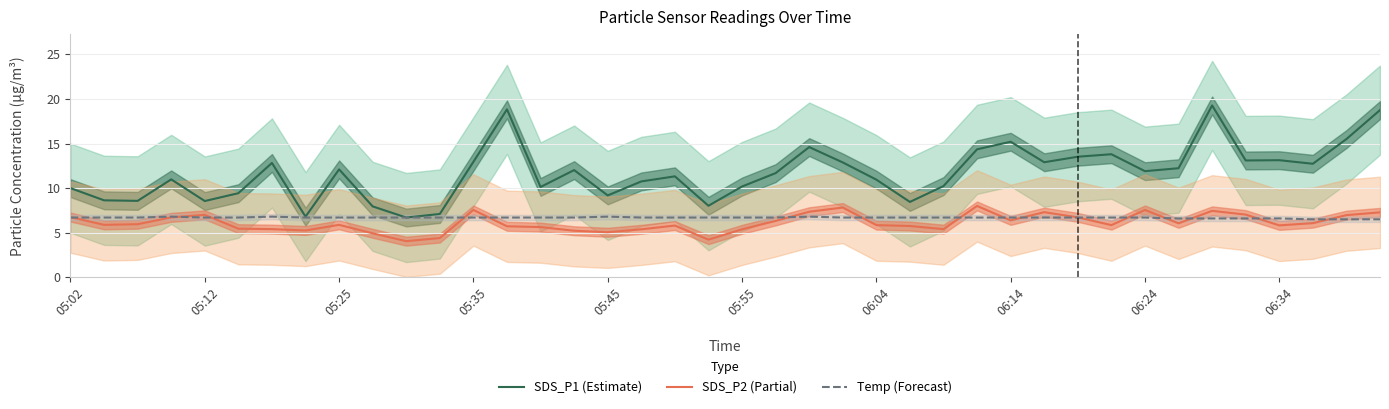

What is the maximum value for Temp (Forecast)?

6.8